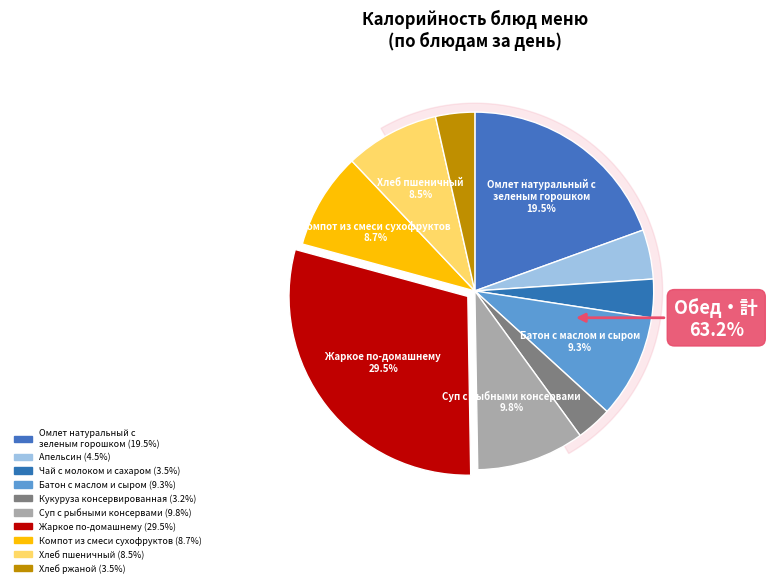

How many segments does this pie chart have?

10